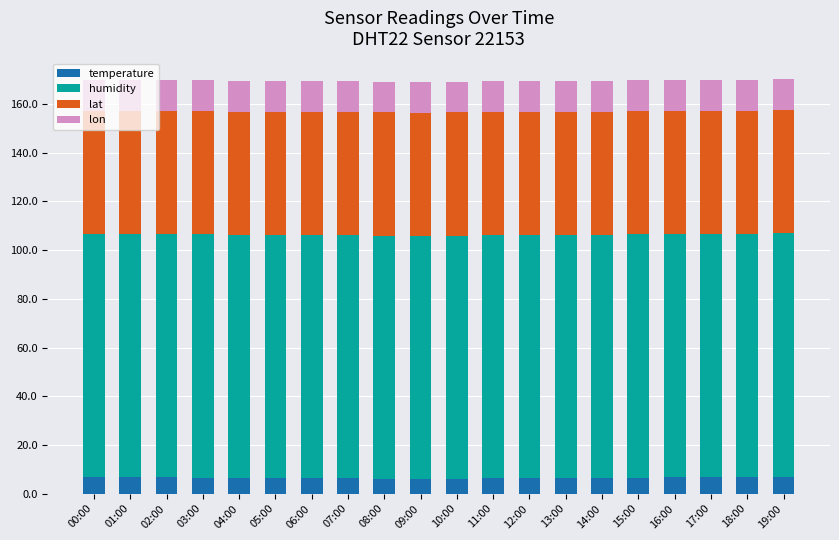

What is the minimum value for temperature?

6.0